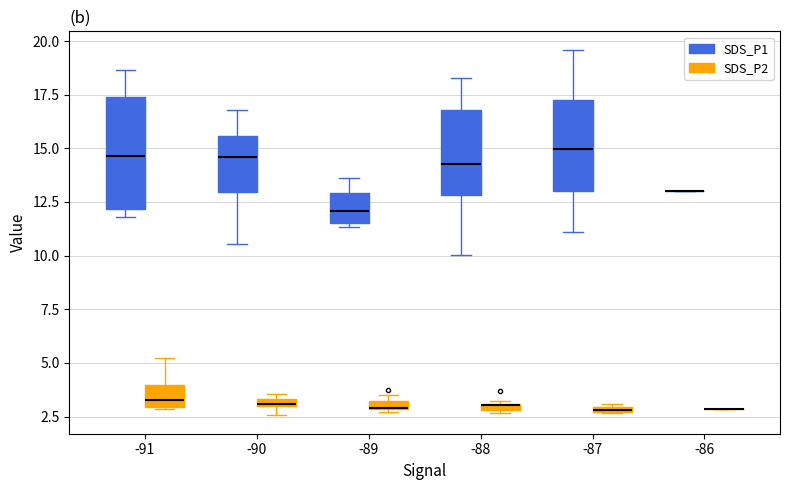

Are the bars grouped side by side (vs. stacked)?

Yes